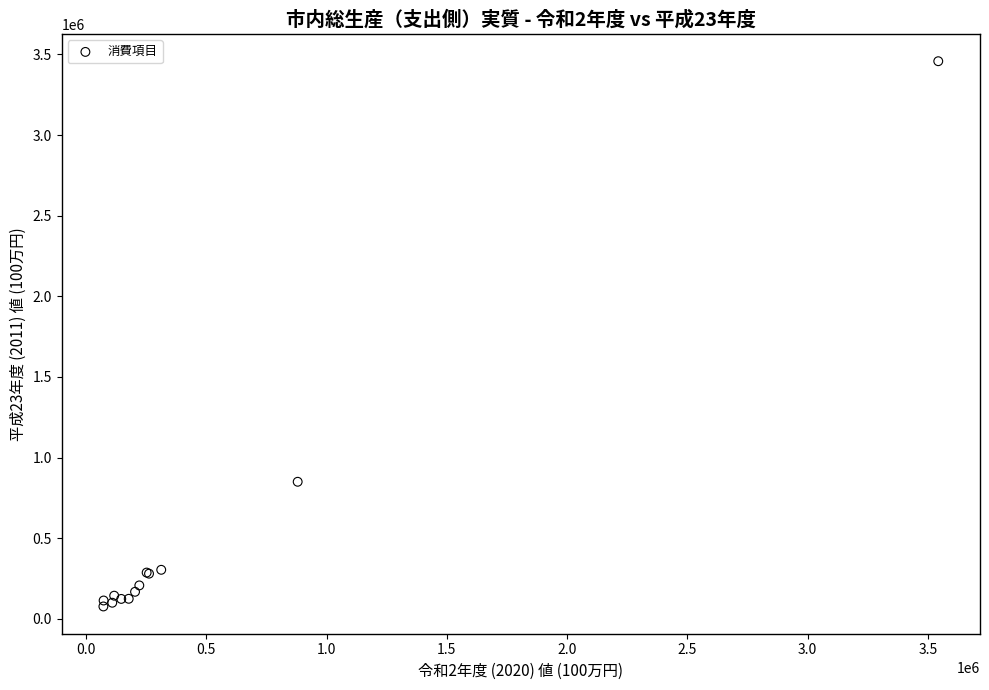

What Y value in the scatter plot is closest to 1767165?

849662